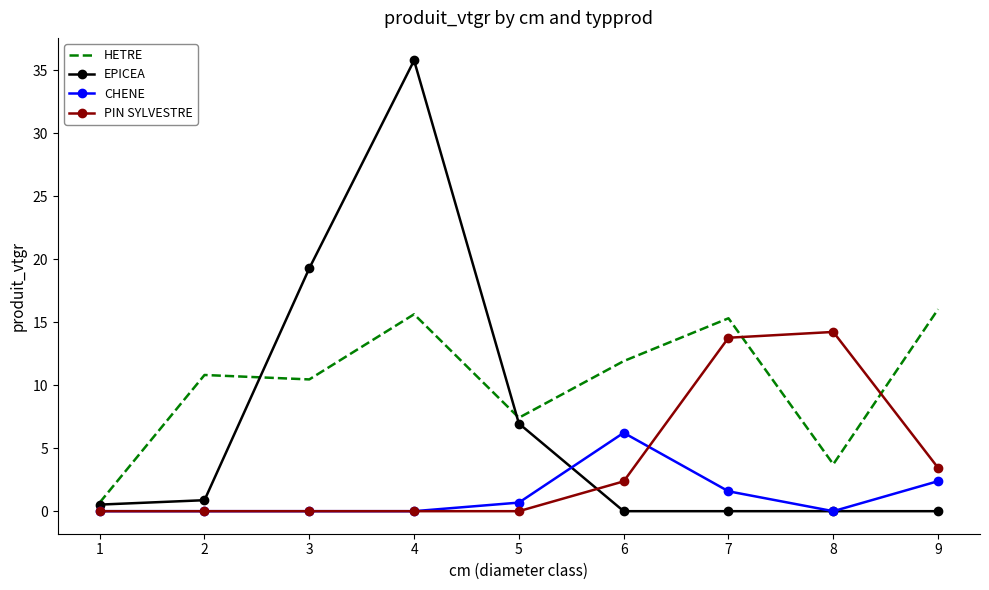

Which label corresponds to the largest value in the chart?

4